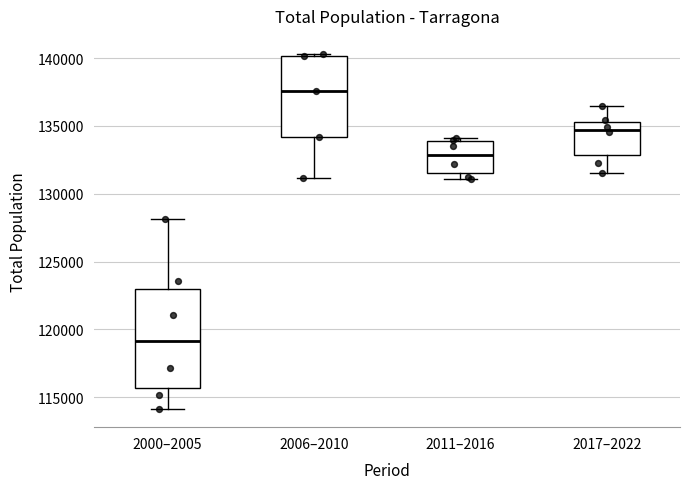

Reading left to right, read every box against the y-axis: the position of its median line, the range the box covers, and the ends of its whiskers. The values are not printed on the chart, so give them approximately, as read against the axis.

2000–2005: median 119000, box 115500 to 123000, whiskers 114000 to 128000
2006–2010: median 137500, box 134000 to 140000, whiskers 131000 to 140500
2011–2016: median 133000, box 131500 to 134000, whiskers 131000 to 134000 (just above the box's upper edge)
2017–2022: median 134500, box 133000 to 135500, whiskers 131500 to 136500